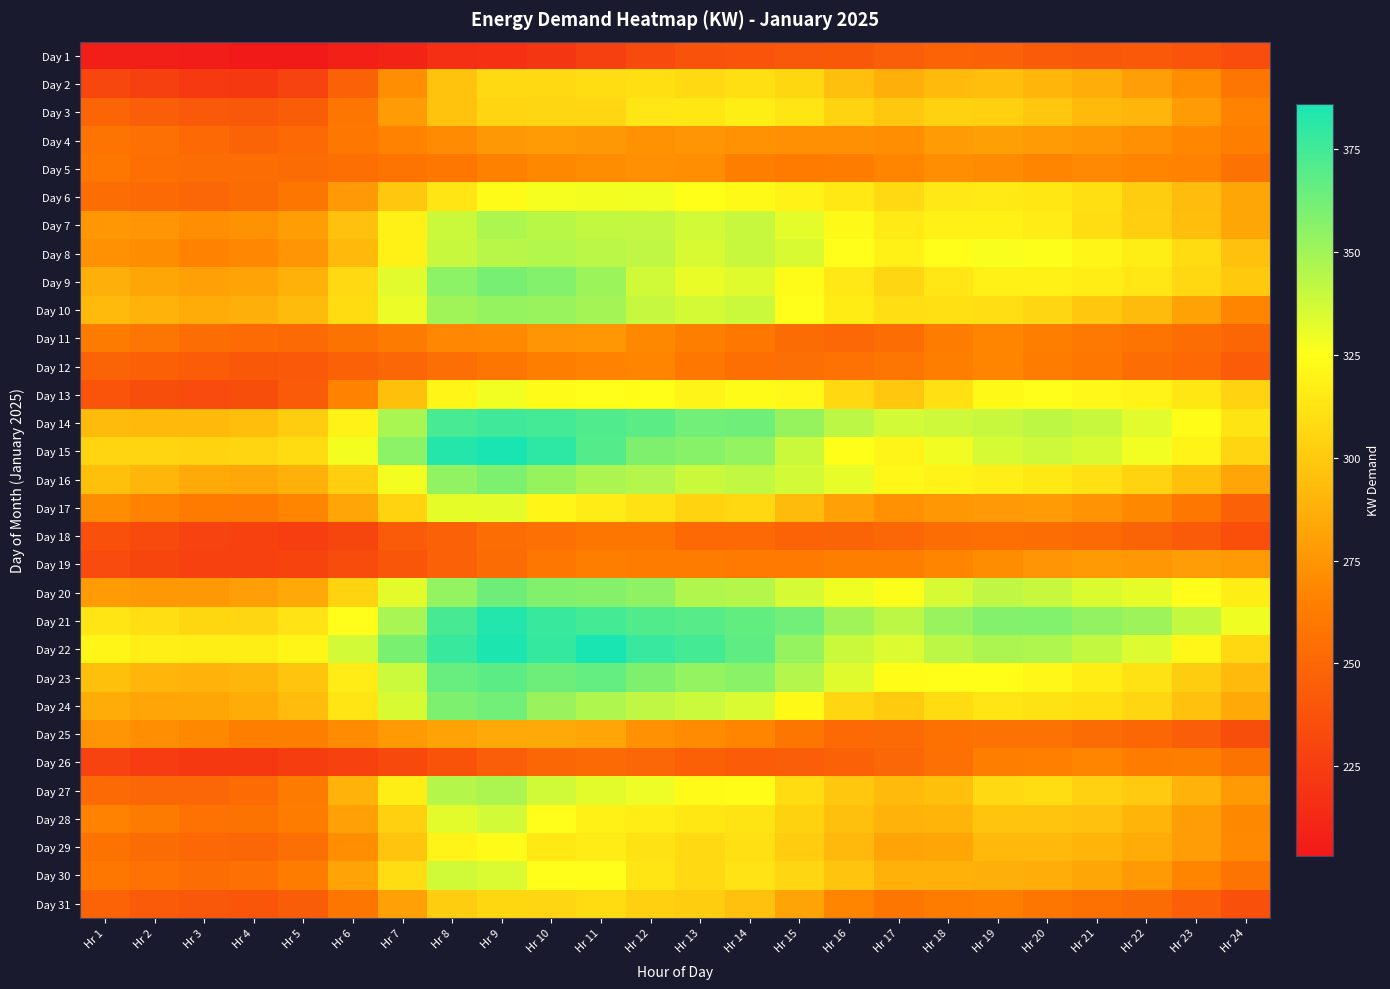

What is the total value across all series at Hr 10?

9880.5